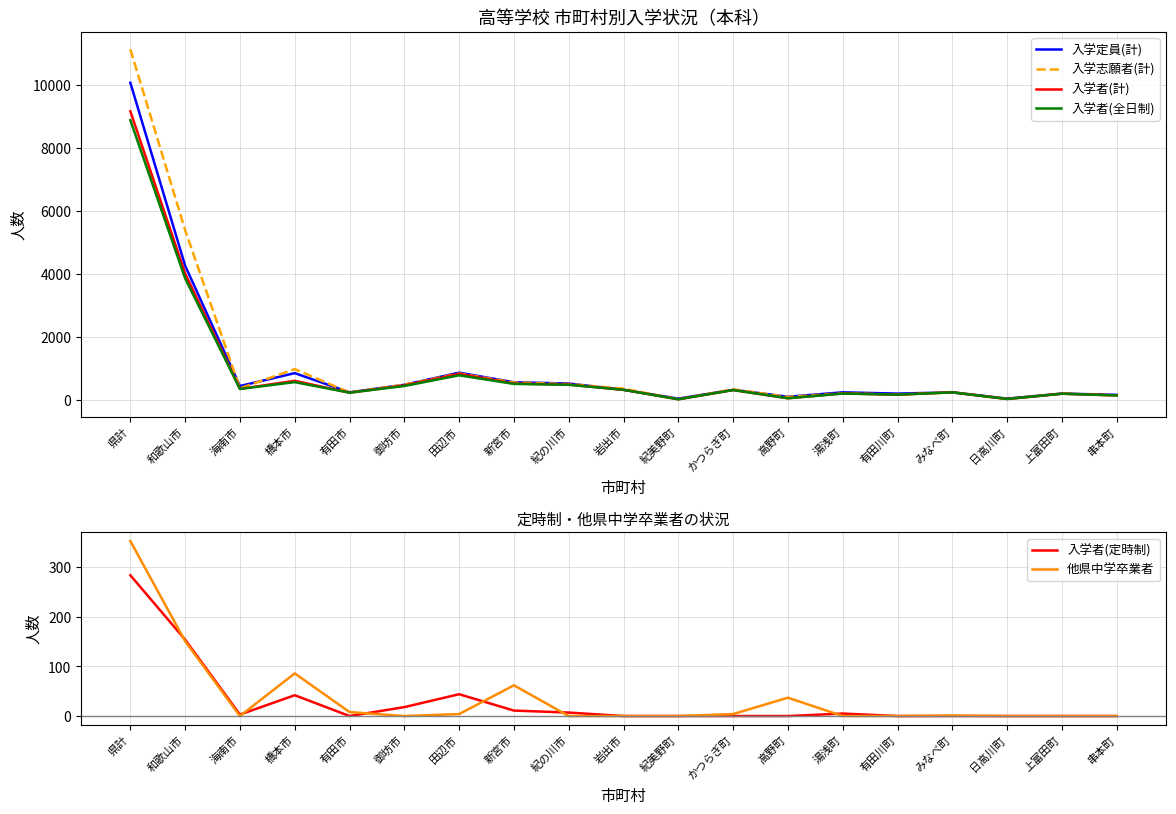

What is the average value of the 入学者(全日制) series?

935